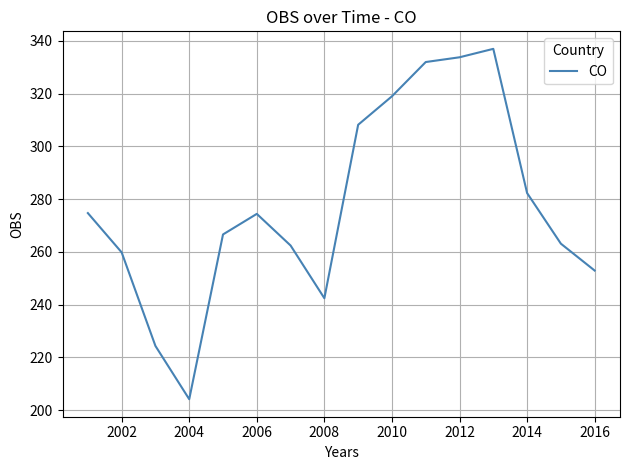

What is the maximum value shown in the chart?

337.0